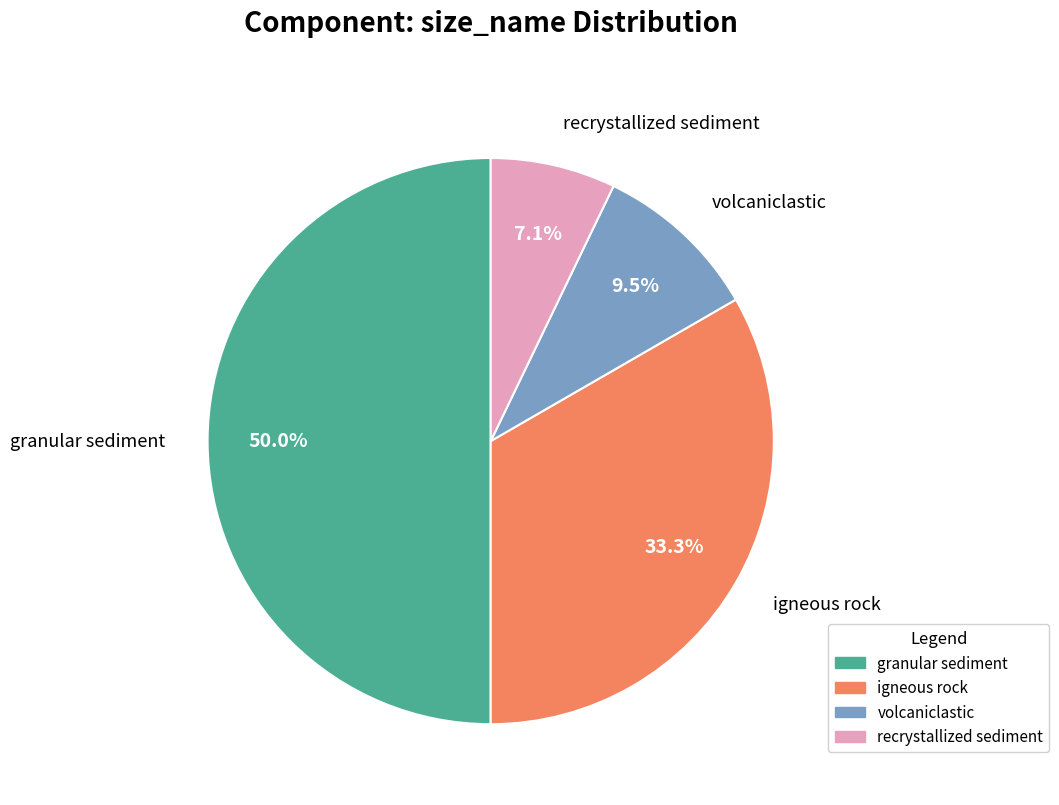

Rank the categories by value from lowest to highest.

recrystallized sediment, volcaniclastic, igneous rock, granular sediment